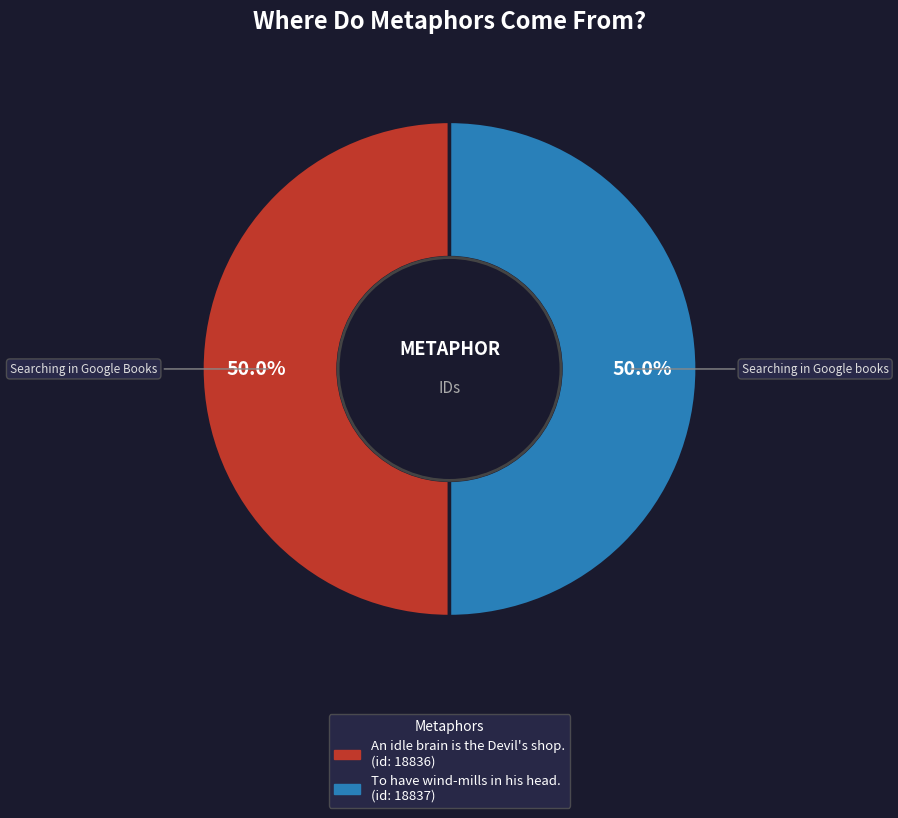

Is the sum of An idle brain is the Devil's shop. and To have wind-mills in his head. greater than half?

Yes